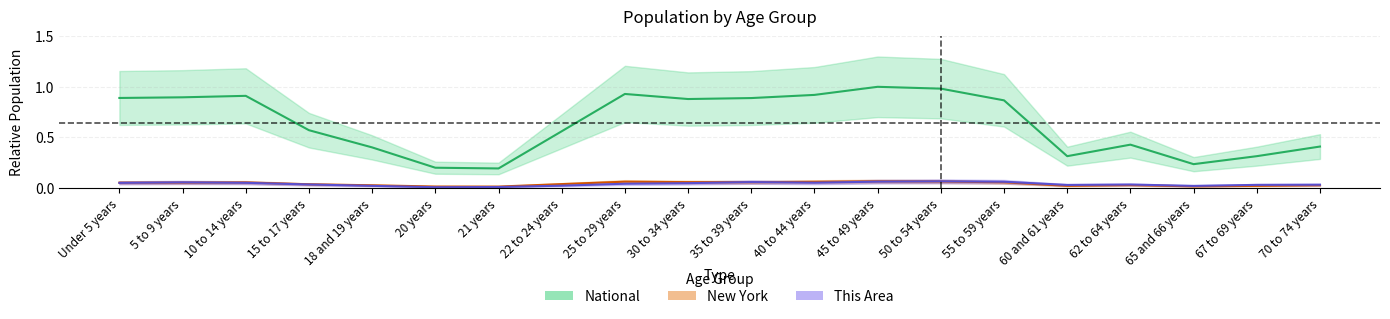

Reading left to right, extract all data points from this chart.

This Area: Under 5 years=0.0	5 to 9 years=0.1	10 to 14 years=0.0	15 to 17 years=0.0	18 and 19 years=0.0	20 years=0.0	21 years=0.0	22 to 24 years=0.0	25 to 29 years=0.0	30 to 34 years=0.0	35 to 39 years=0.1	40 to 44 years=0.1	45 to 49 years=0.1	50 to 54 years=0.1	55 to 59 years=0.1	60 and 61 years=0.0	62 to 64 years=0.0	65 and 66 years=0.0	67 to 69 years=0.0	70 to 74 years=0.0
New York: Under 5 years=0.1	5 to 9 years=0.1	10 to 14 years=0.1	15 to 17 years=0.0	18 and 19 years=0.0	20 years=0.0	21 years=0.0	22 to 24 years=0.0	25 to 29 years=0.1	30 to 34 years=0.1	35 to 39 years=0.1	40 to 44 years=0.1	45 to 49 years=0.1	50 to 54 years=0.1	55 to 59 years=0.1	60 and 61 years=0.0	62 to 64 years=0.0	65 and 66 years=0.0	67 to 69 years=0.0	70 to 74 years=0.0
National: Under 5 years=0.9	5 to 9 years=0.9	10 to 14 years=0.9	15 to 17 years=0.6	18 and 19 years=0.4	20 years=0.2	21 years=0.2	22 to 24 years=0.6	25 to 29 years=0.9	30 to 34 years=0.9	35 to 39 years=0.9	40 to 44 years=0.9	45 to 49 years=1.0	50 to 54 years=1.0	55 to 59 years=0.9	60 and 61 years=0.3	62 to 64 years=0.4	65 and 66 years=0.2	67 to 69 years=0.3	70 to 74 years=0.4